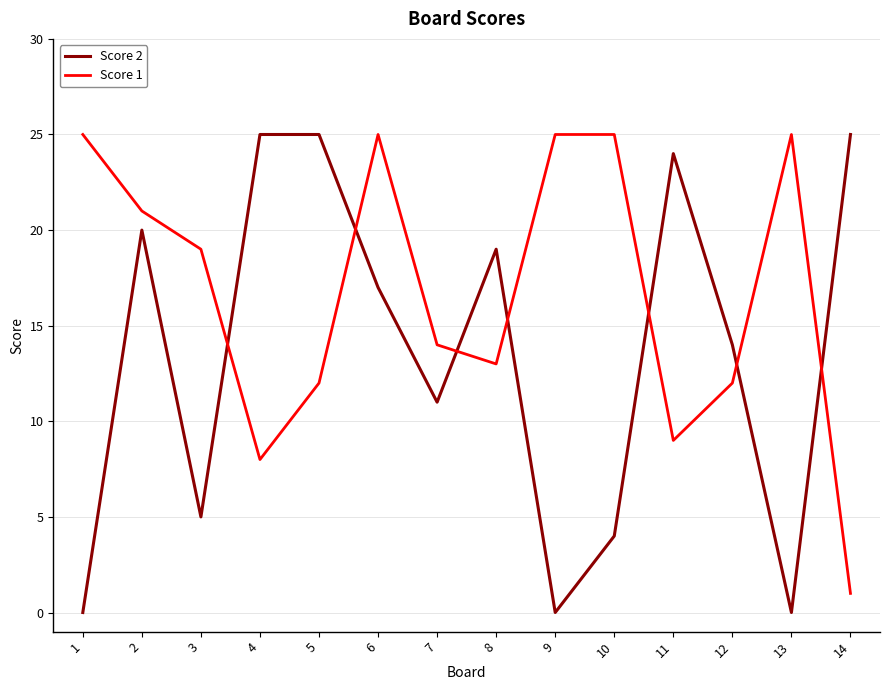

What is the maximum value shown in the chart?

25